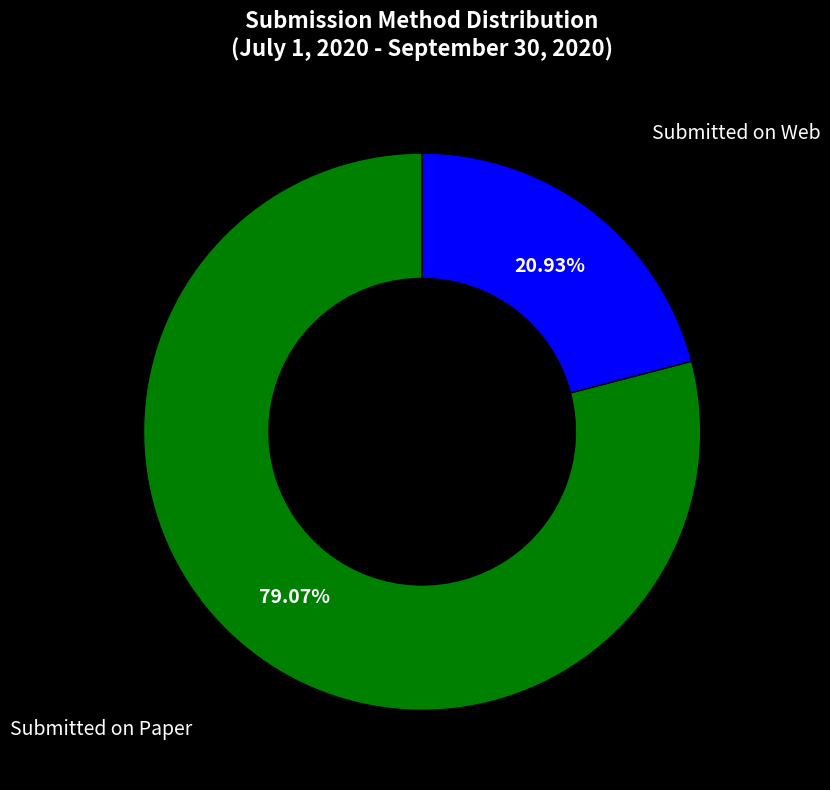

Does any single category account for the majority?

Yes